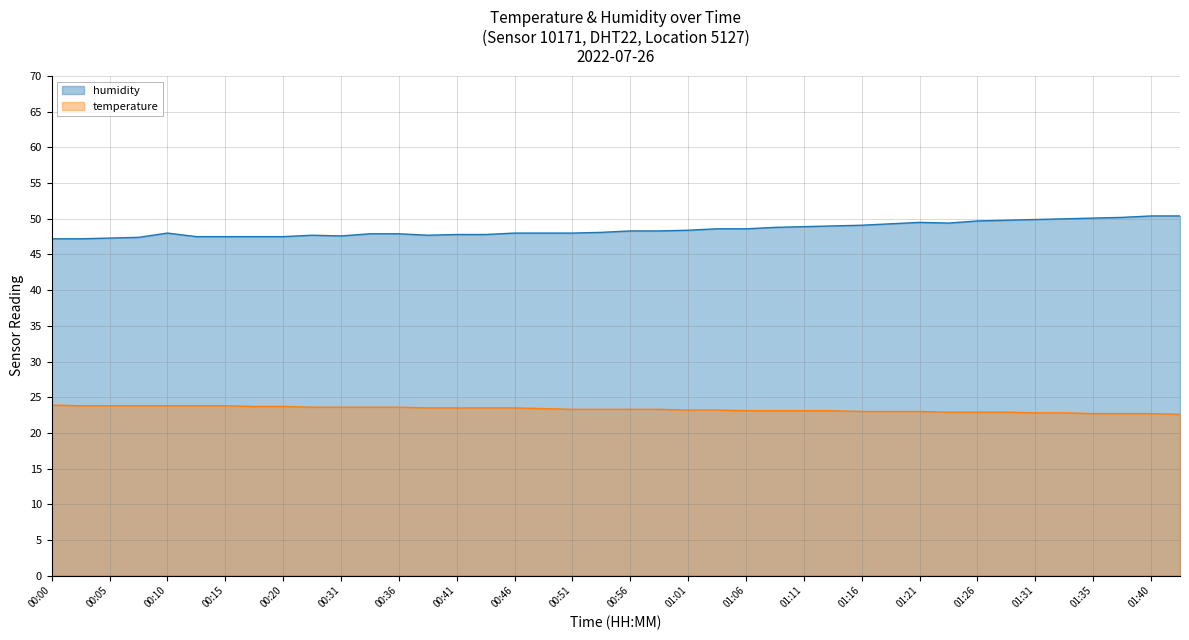

True or false: temperature and humidity cross at least once.

False